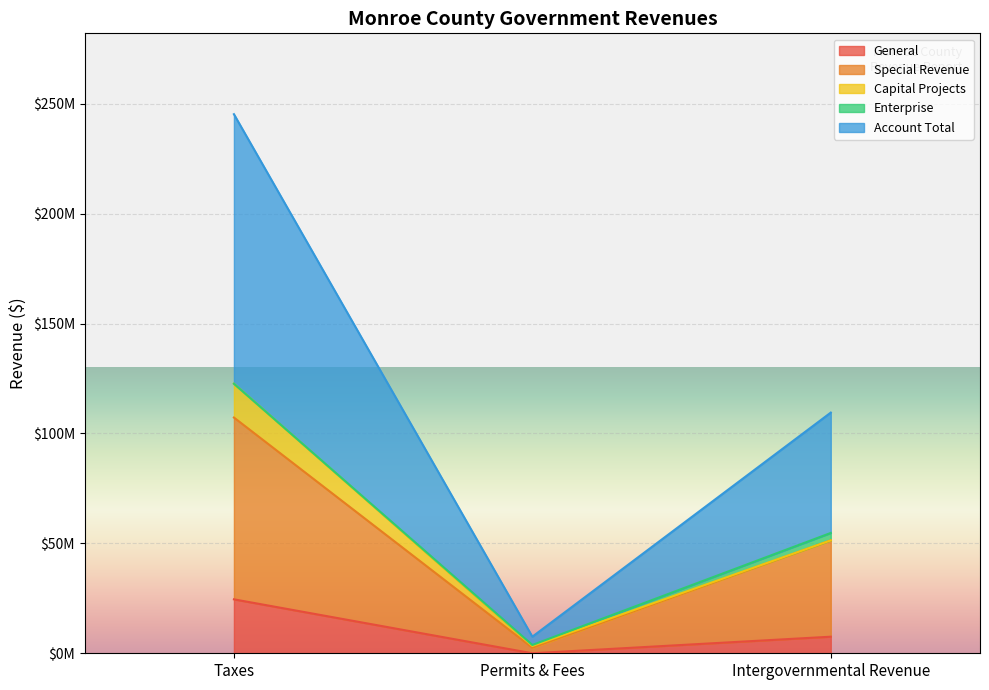

Is it true that Capital Projects equals 6985751 at 3?

False